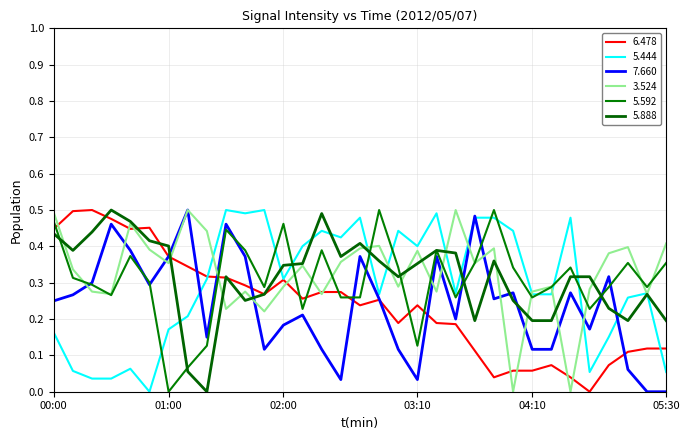

How many lines are shown in the chart?

6